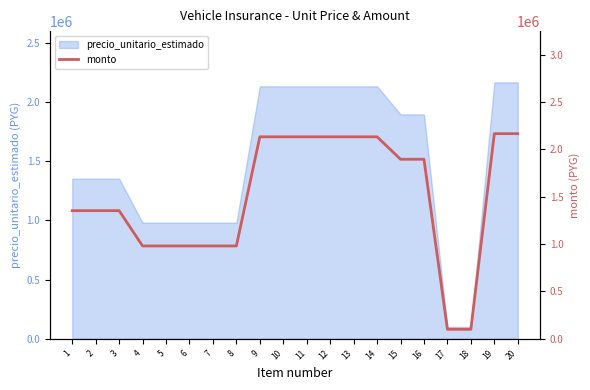

Where is the data nearest to the value 1133533?

4